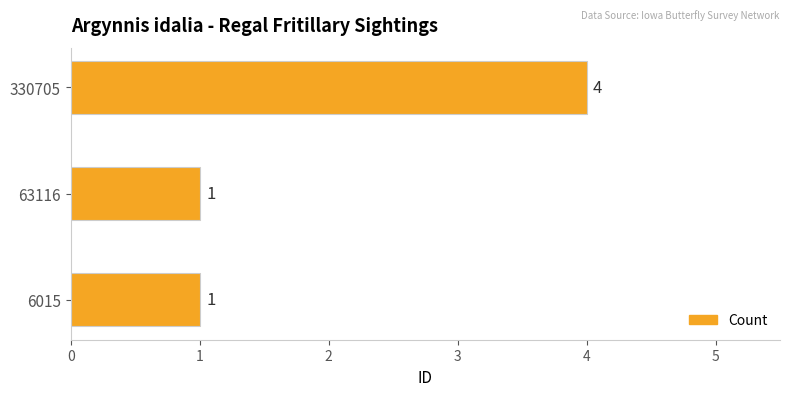

Approximately how many times larger is the value at 6015 compared to 63116?

1.0